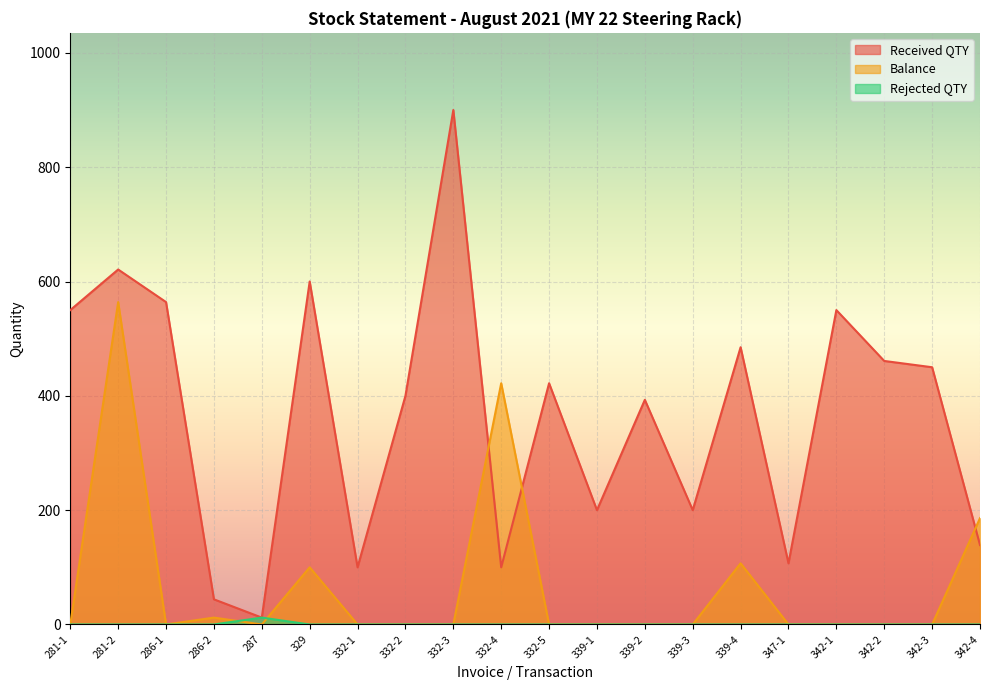

At 347-1, list the series in order from largest to smallest.

Received QTY, Balance, Rejected QTY